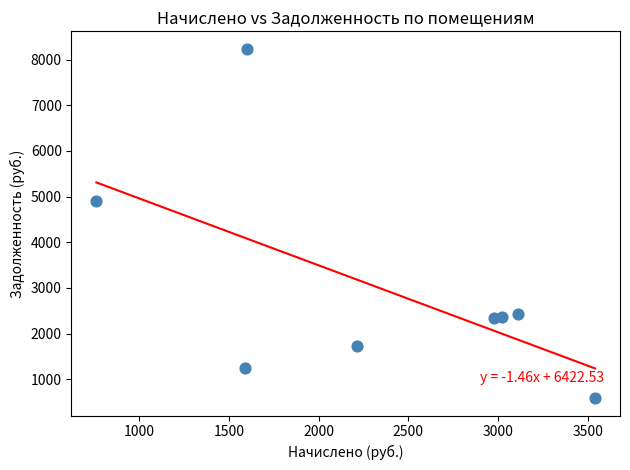

What is the average Y value?

2979.2